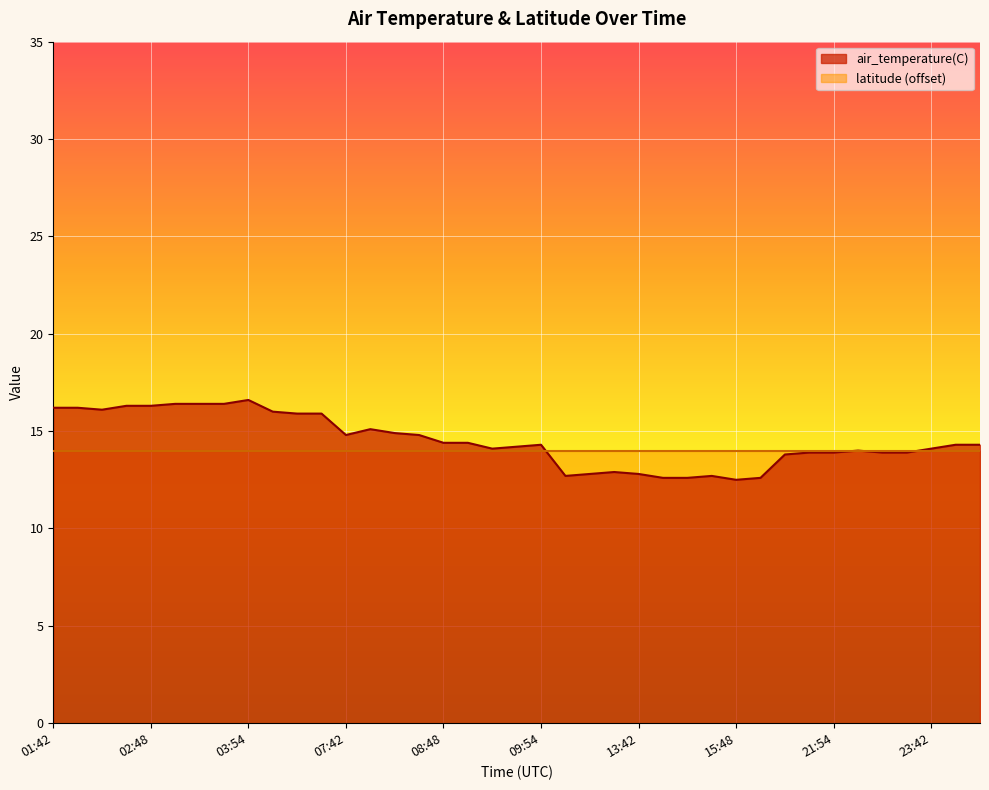

True or false: there are more than 0 points higher than both neighbors.

True